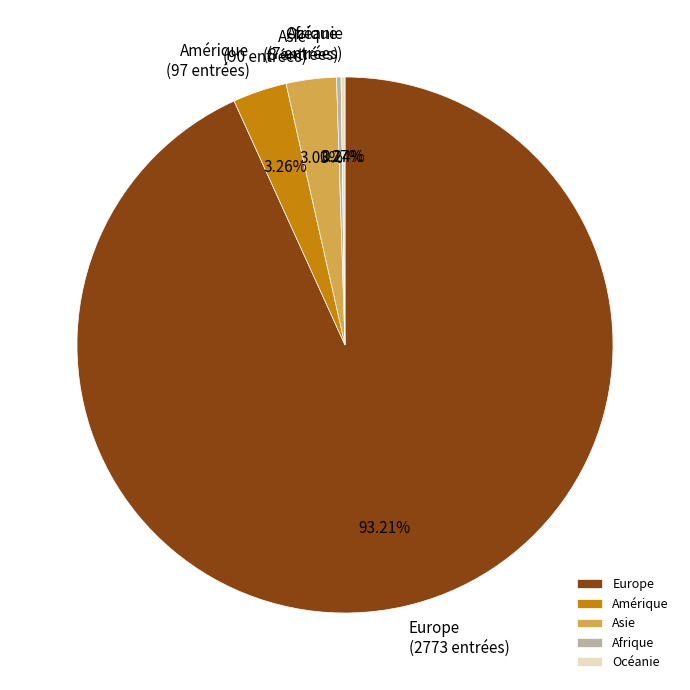

Which slice is the largest?

Europe